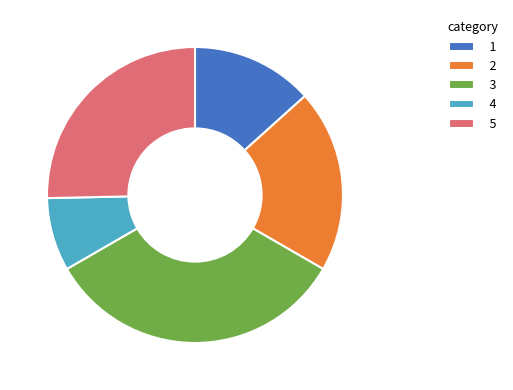

The 3 slice represents 33% of the pie. True or false?

True